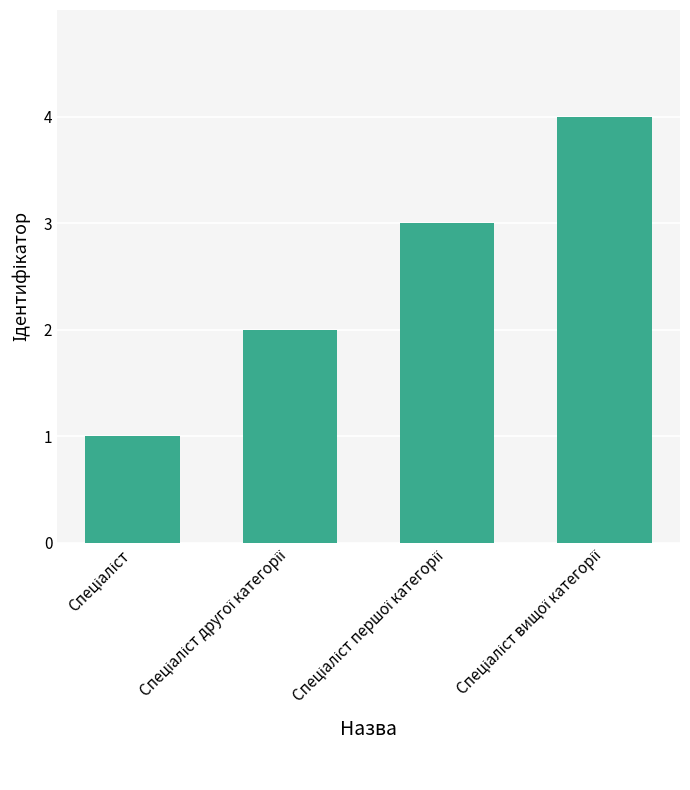

Count the values in the range 2 to 4.

3